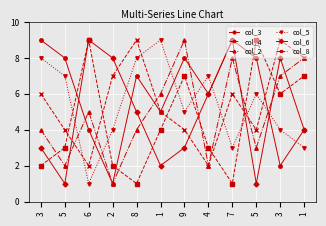

How many values in the col_2 series are below 5?

6